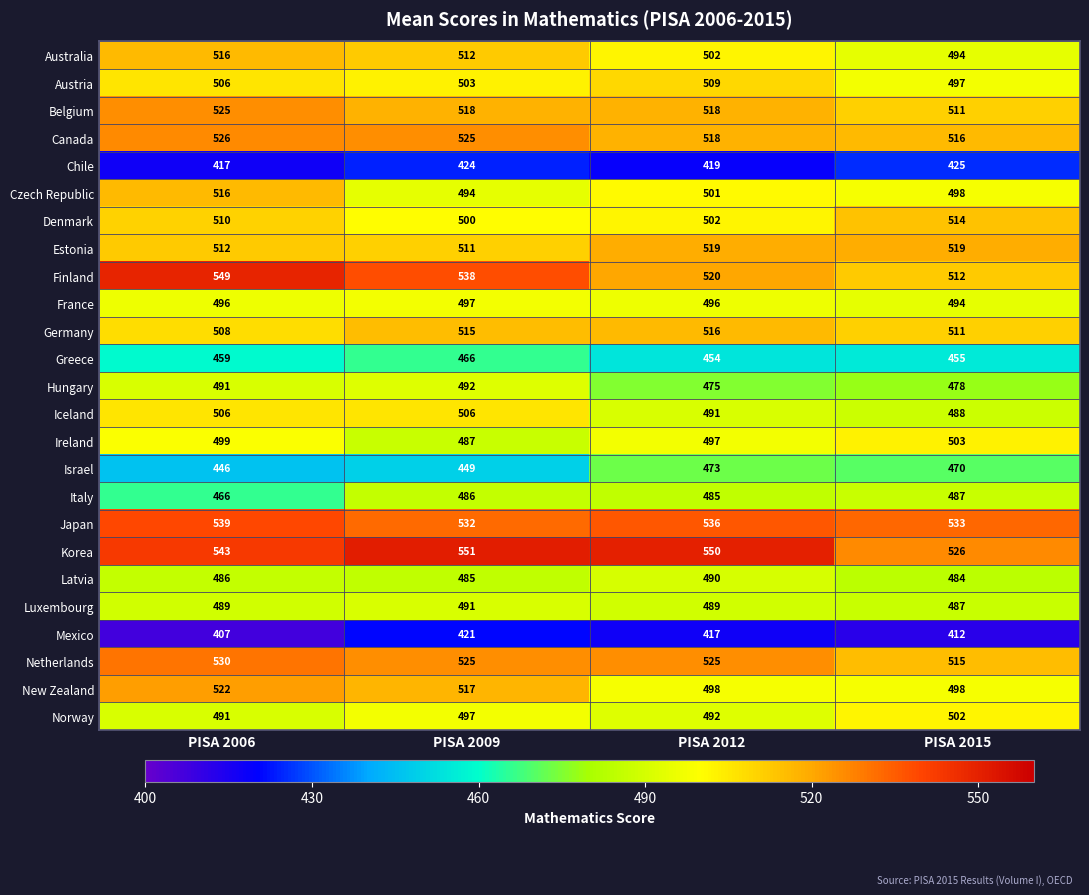

Count the number of categories in the chart.

4